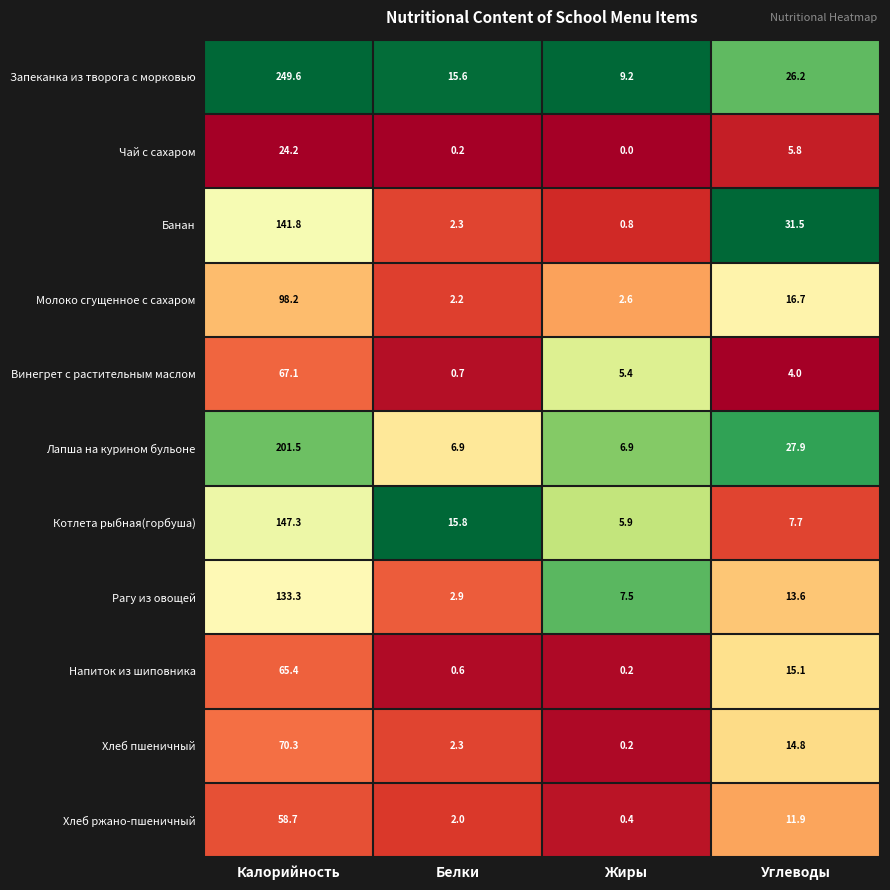

The value of Молоко сгущенное с сахаром at Белки is 2.2. True or false?

True